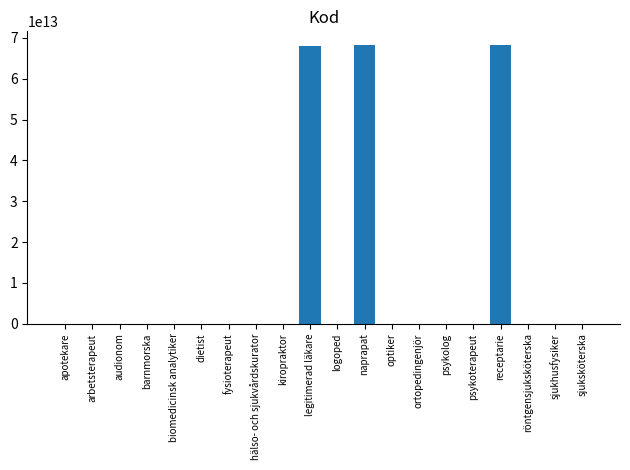

True or false: the data shows 68171000052107 at naprapat.

True